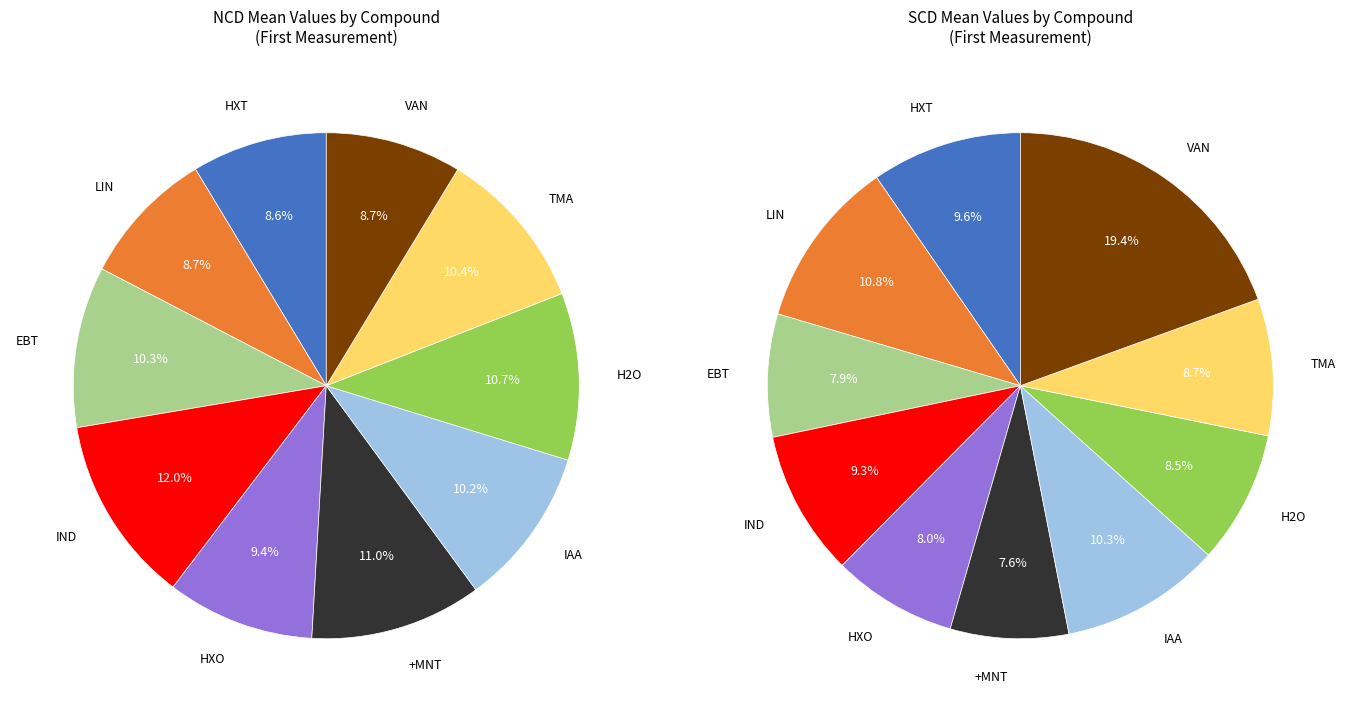

Does any single category account for the majority?

No